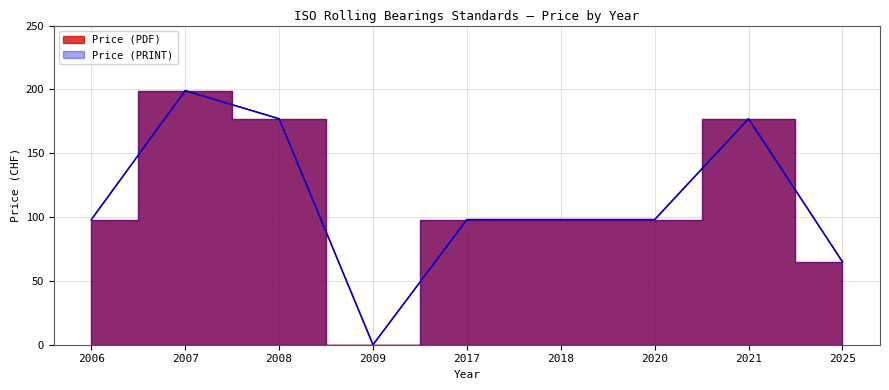

Between 2020 and 2006, which is larger?

2020